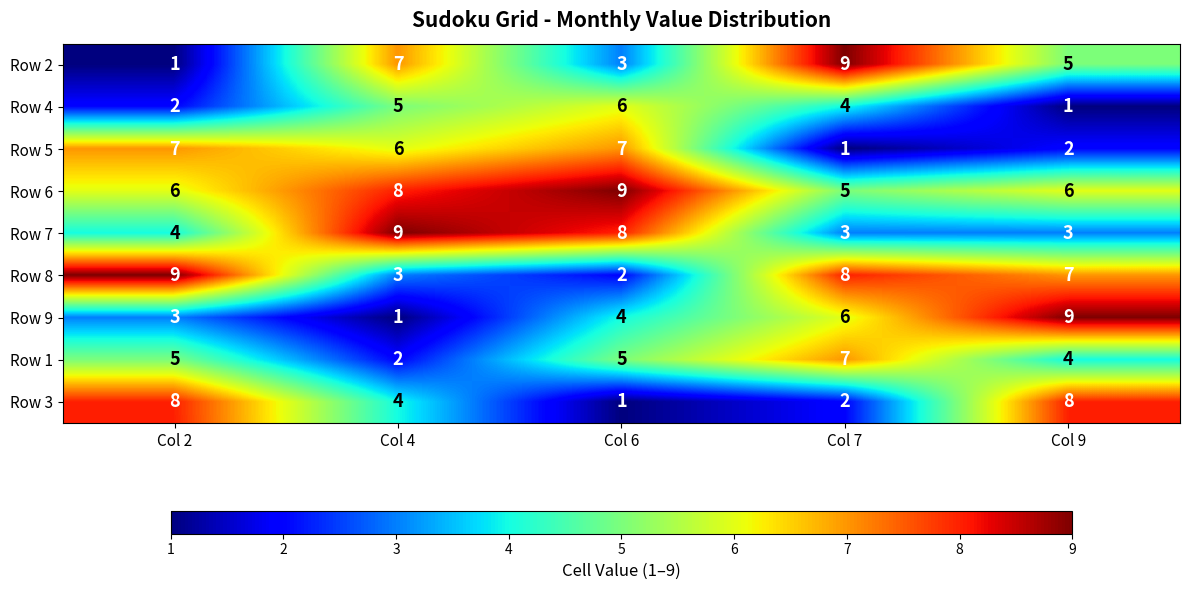

Is the value of Row 6 at Col 2 greater than the value of Row 7 at Col 4?

No